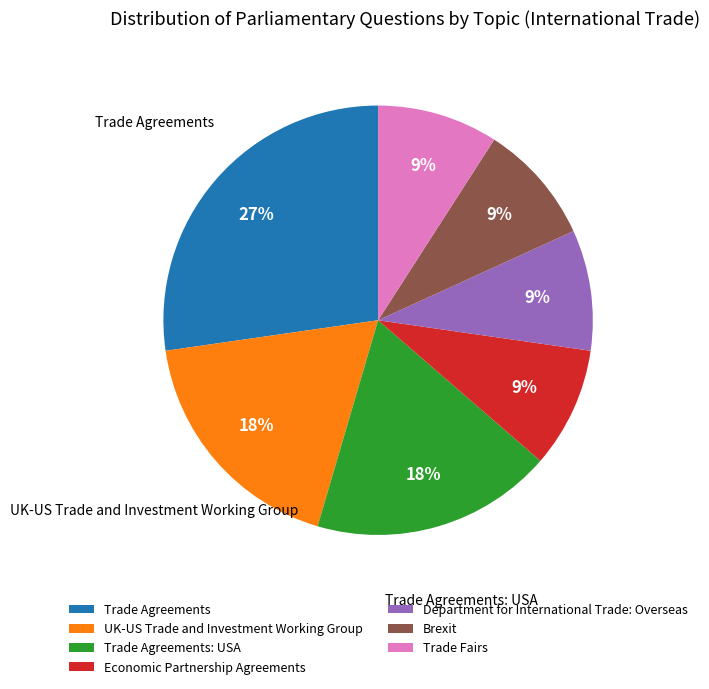

To the nearest percent, what is the average slice percentage?

14%